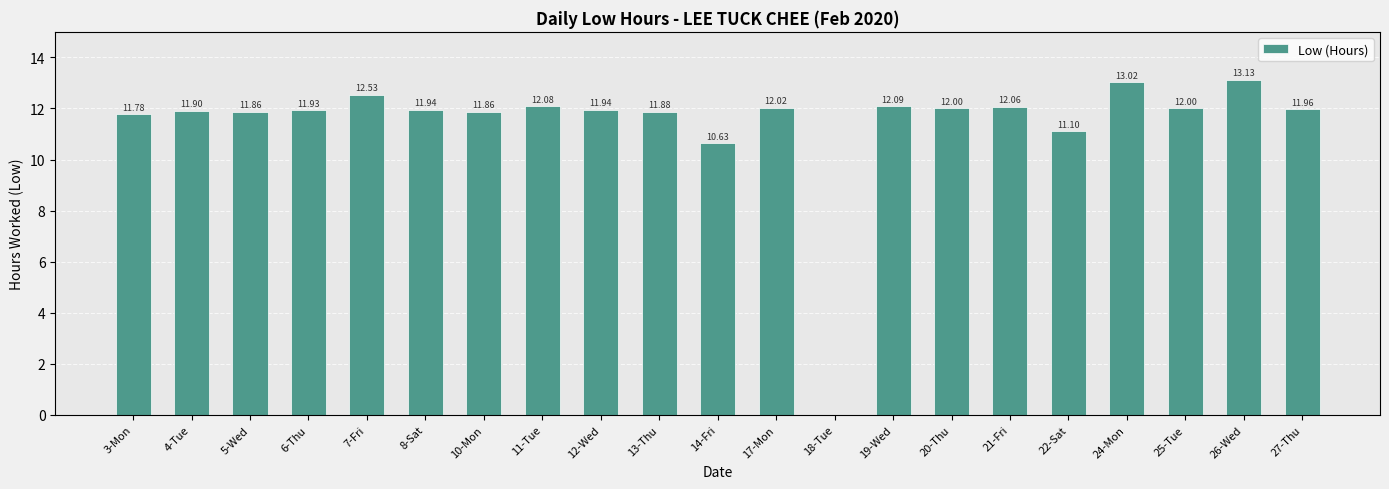

What is the sum of all values?

239.7